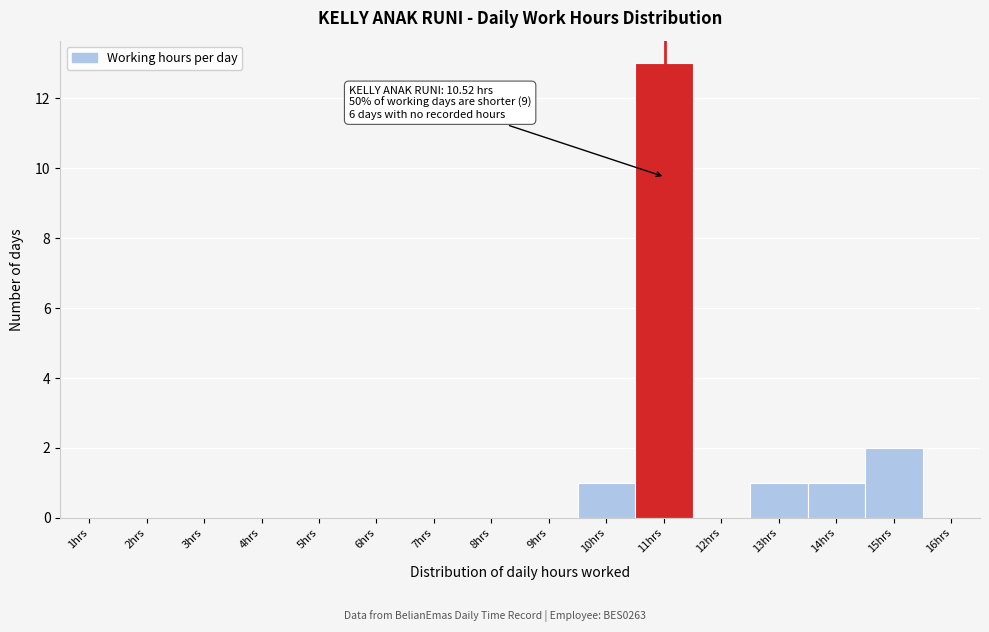

Reading left to right, transcribe all the data shown in this chart.

1hrs=0	2hrs=0	3hrs=0	4hrs=0	5hrs=0	6hrs=0	7hrs=0	8hrs=0	9hrs=0	10hrs=1	11hrs=13	12hrs=0	13hrs=1	14hrs=1	15hrs=2	16hrs=0